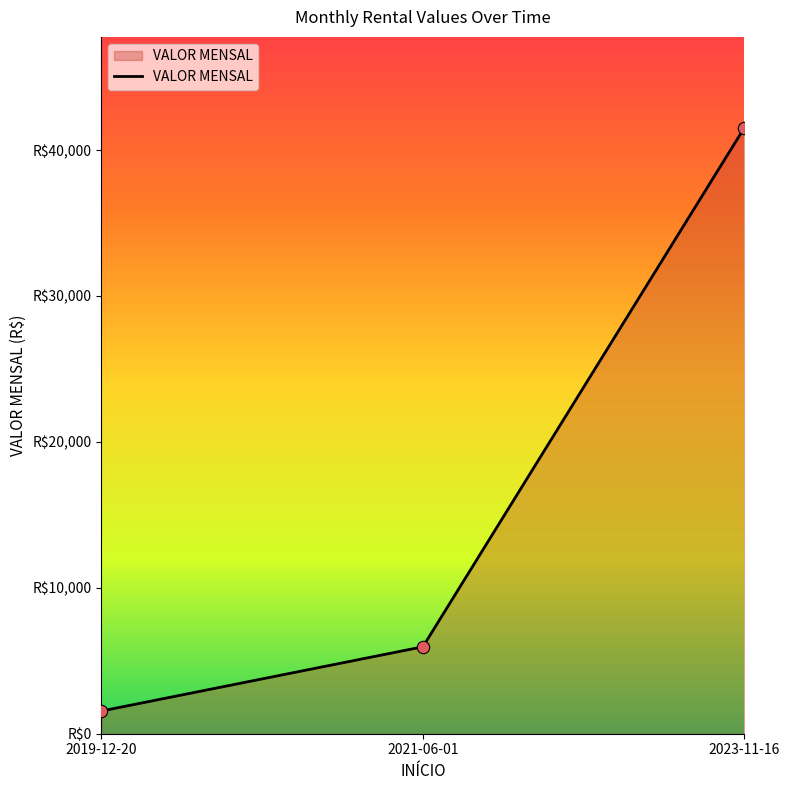

What is the change in value from 2021-06-01 to 2023-11-16?

+35568.5